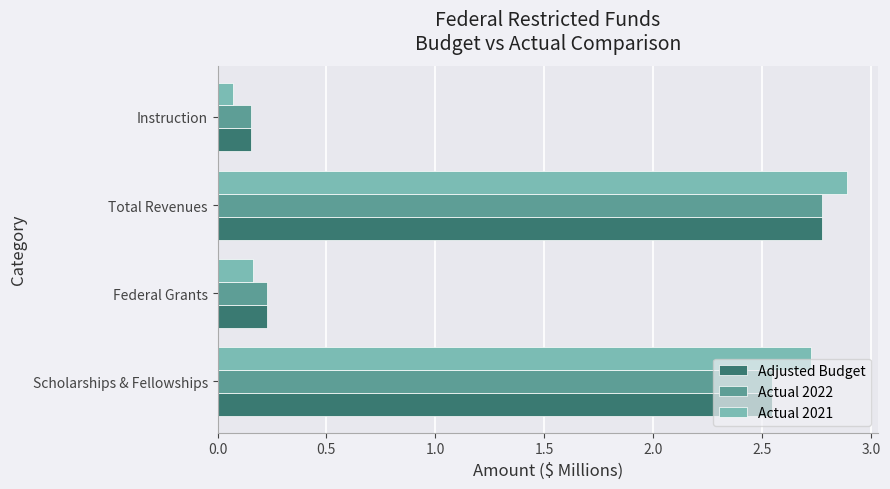

The value of Actual 2021 at Total Revenues is 2.9. True or false?

True